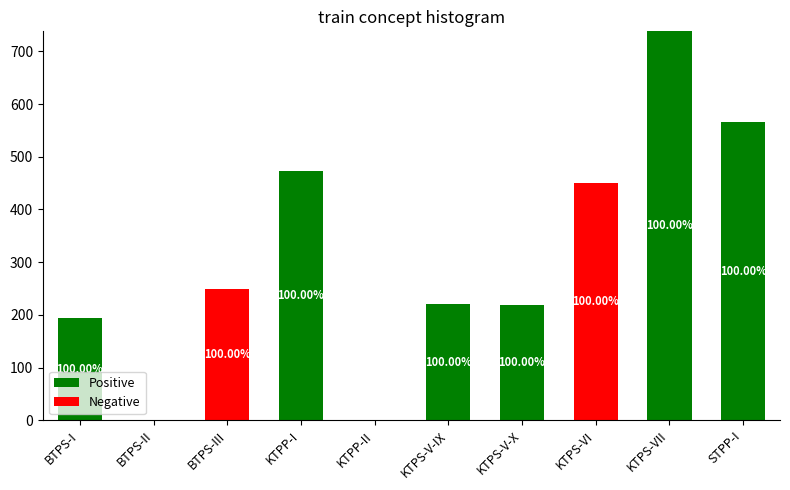

What is the total value across all series at KTPS-V-X?

219.0